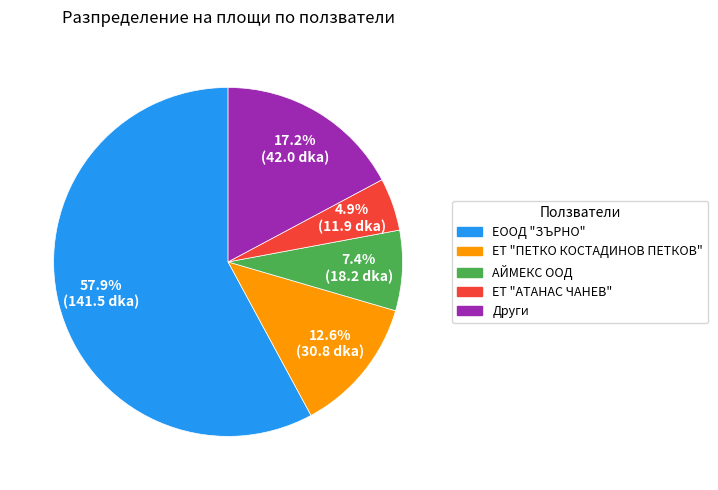

Does any single category account for the majority?

Yes